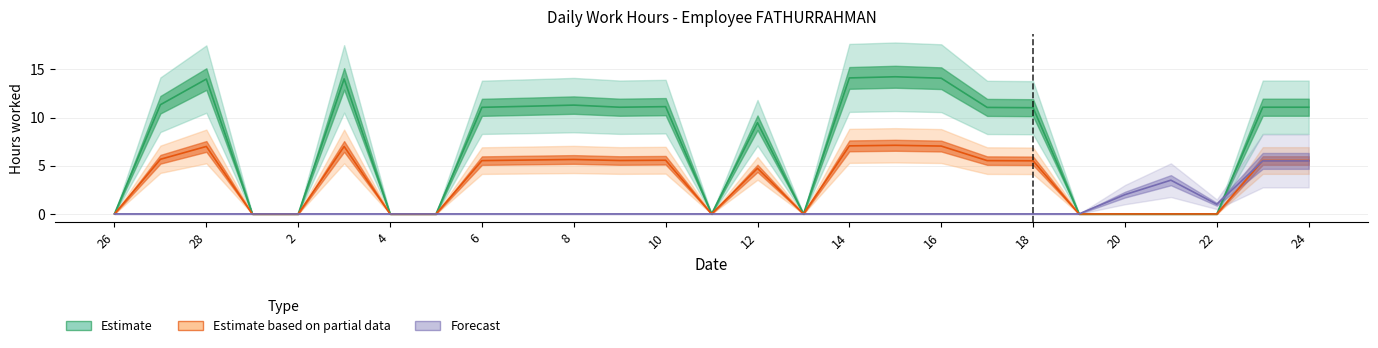

What are all the series names shown in the legend?

Estimate, Estimate based on partial data, Forecast